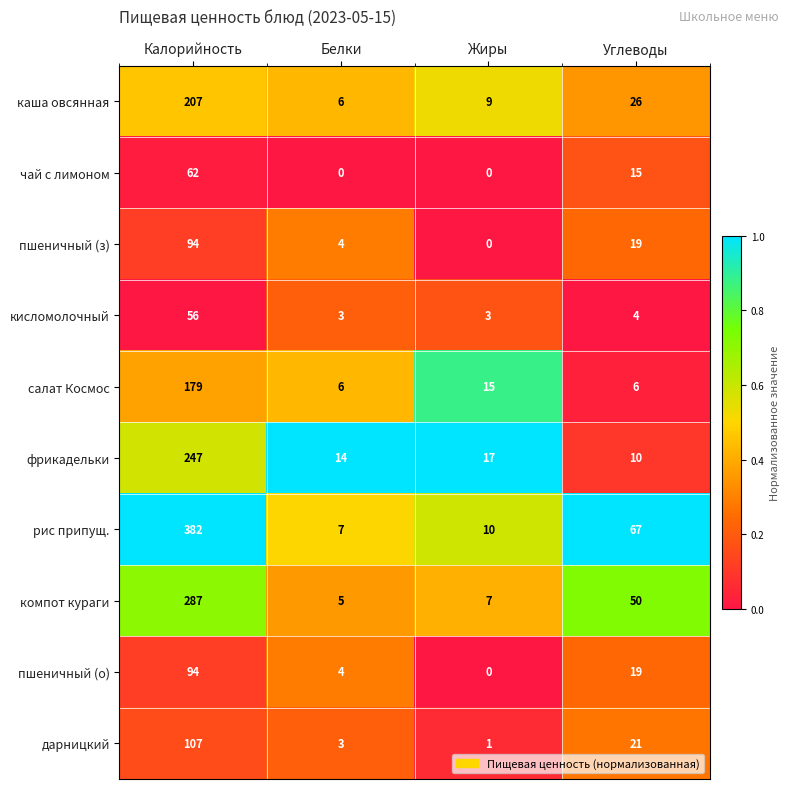

Where does the кисломолочный series first go above 4?

Калорийность